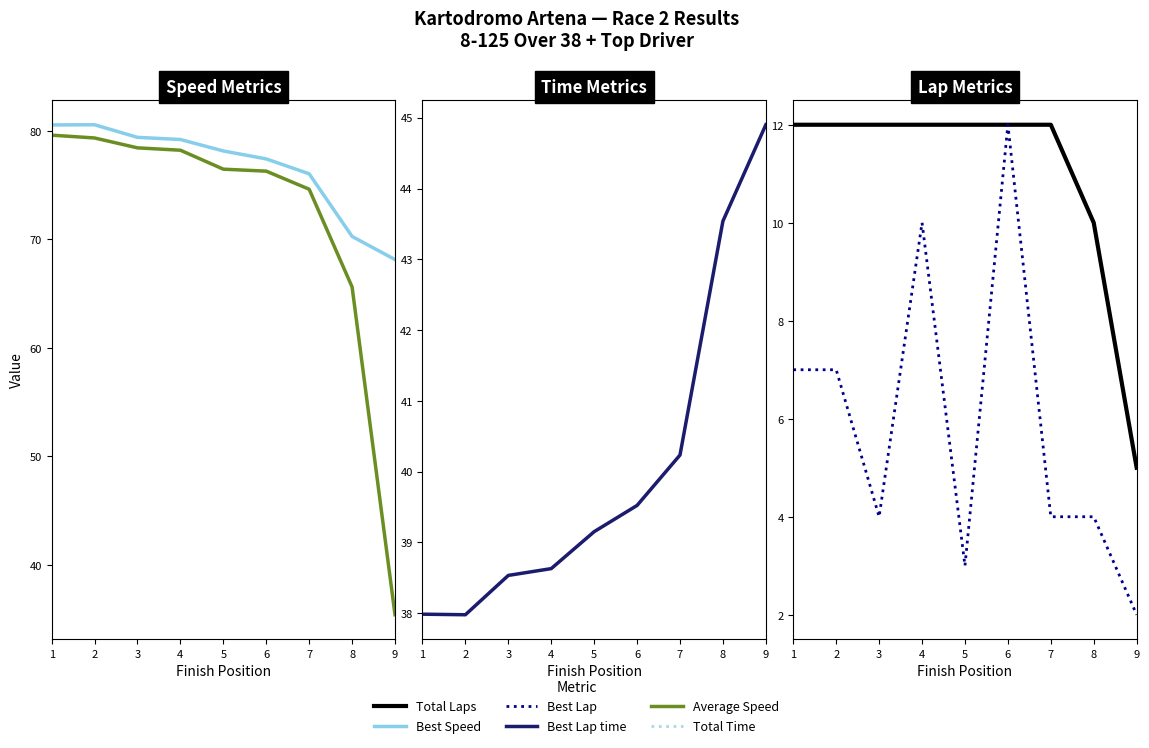

Which series has the widest spread of values?

Average Speed